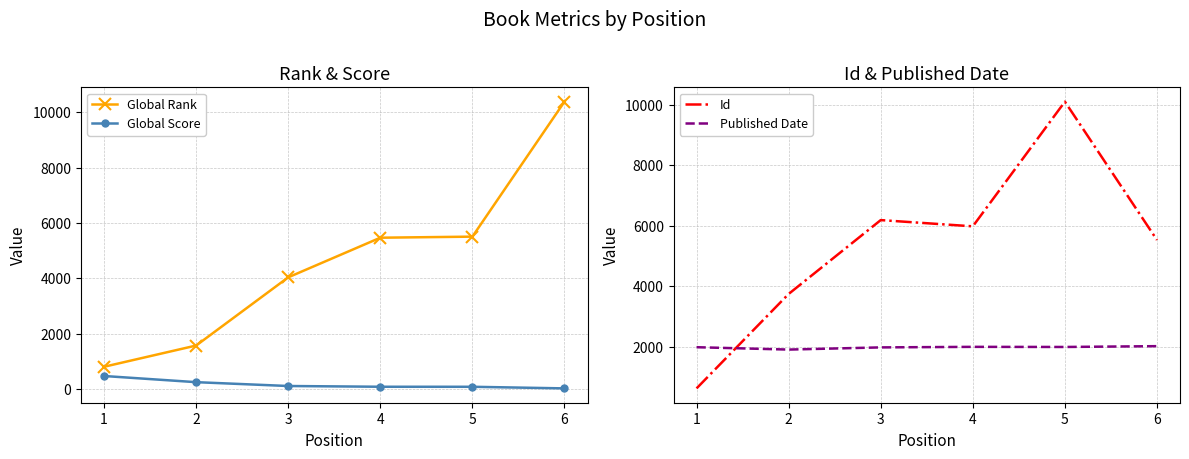

At how many categories does at least one series exceed 5887?

4